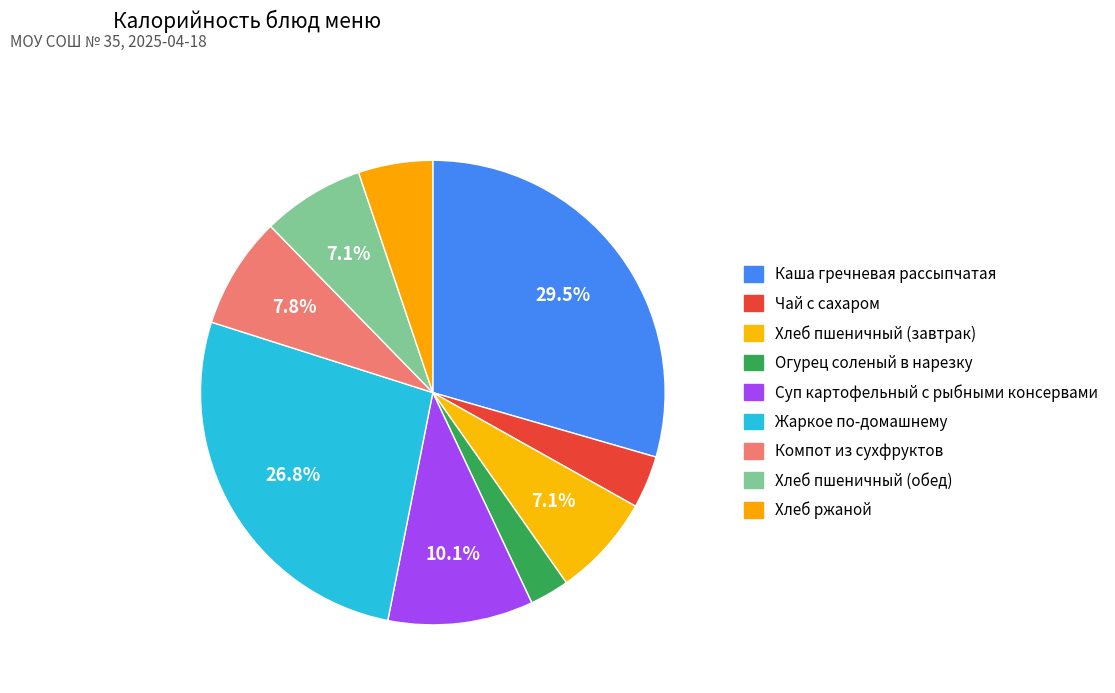

What is the change in value from Чай с сахаром to Огурец соленый в нарезку?

-15